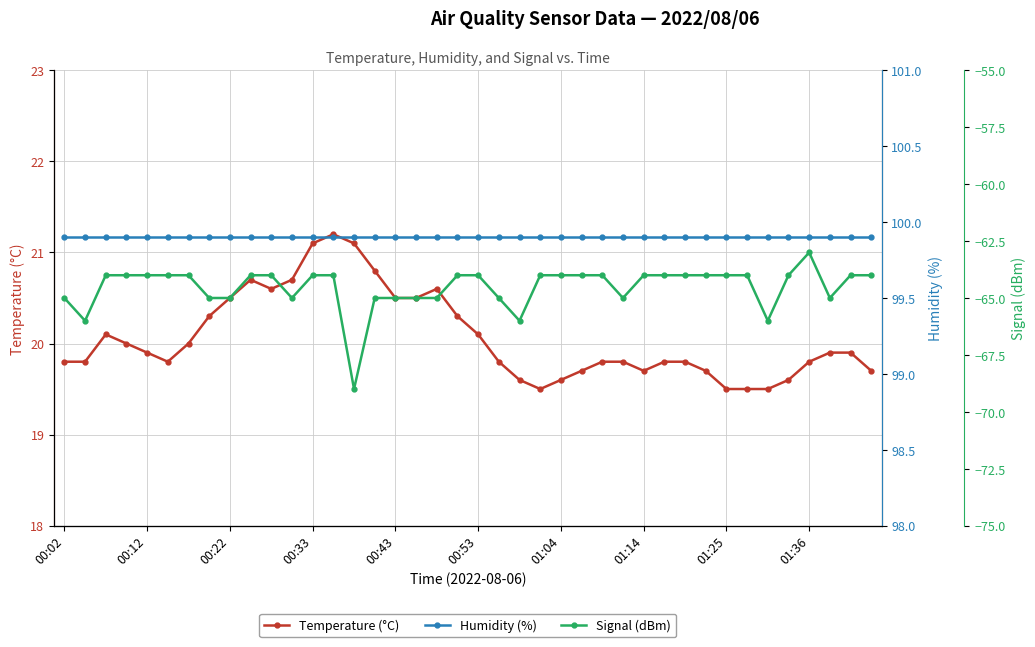

True or false: Temperature (°C) has more than 1 points higher than both neighbors.

True